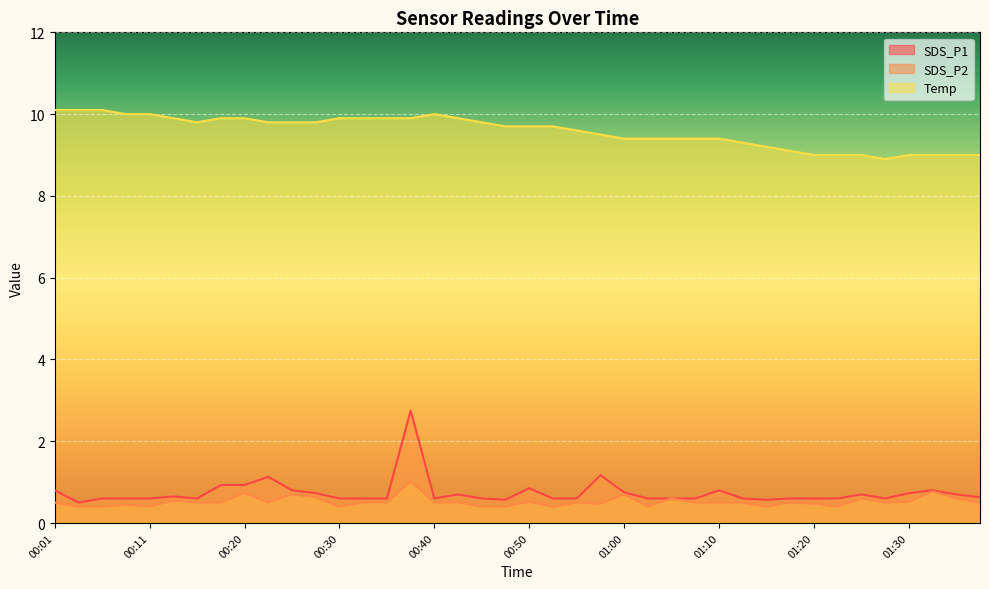

What are all the series names shown in the legend?

SDS_P1, SDS_P2, Temp